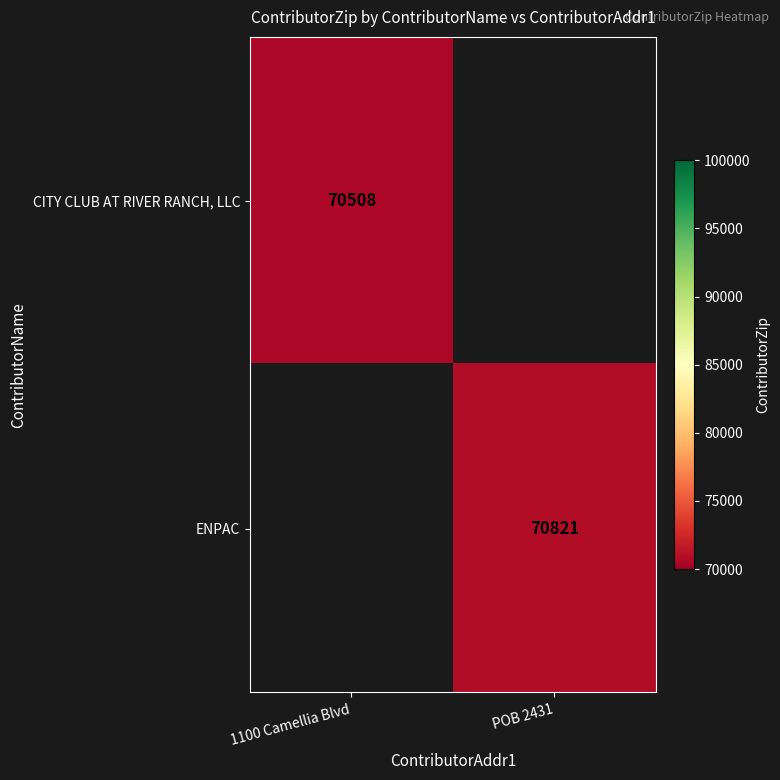

The value of ENPAC at POB 2431 is 70821. True or false?

True